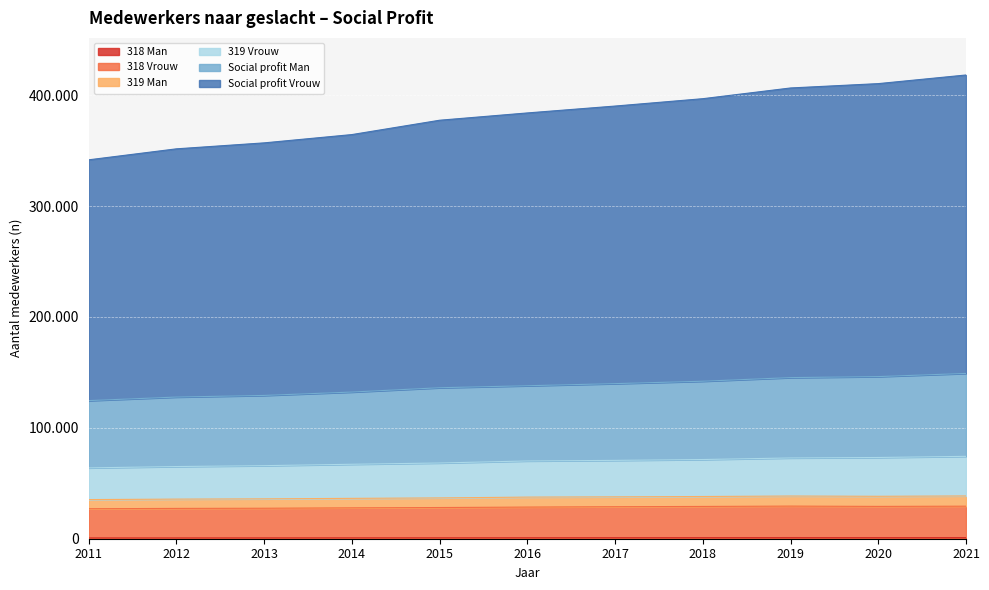

How many lines are shown in the chart?

6